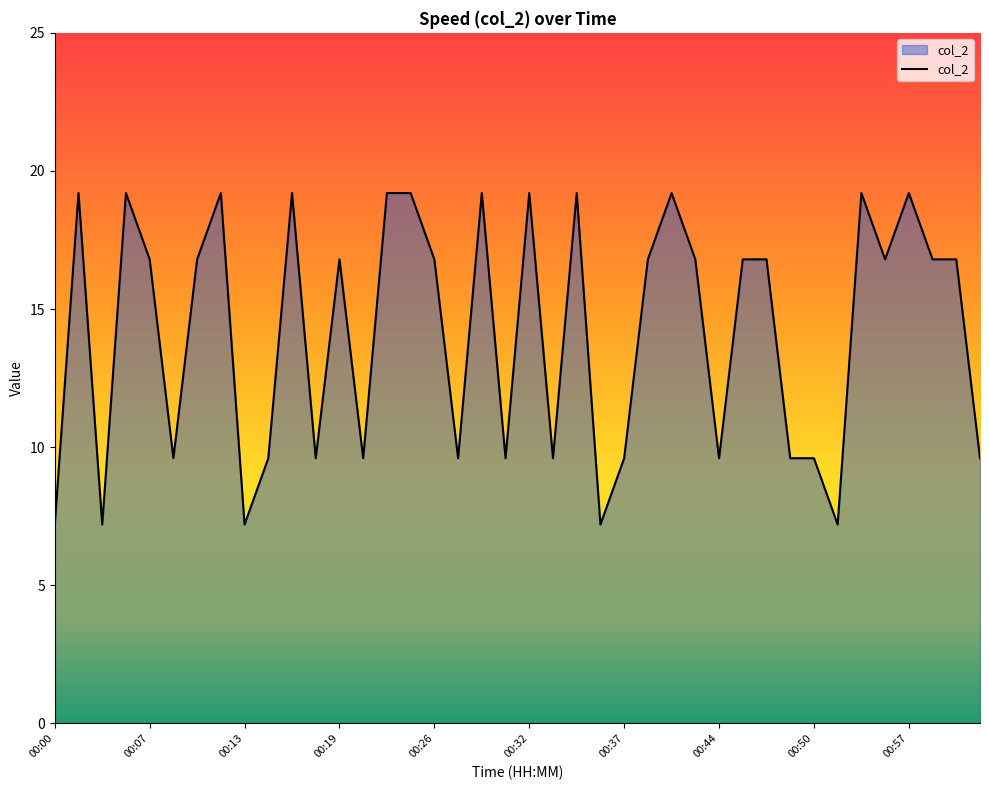

What is the minimum value shown in the chart?

7.2